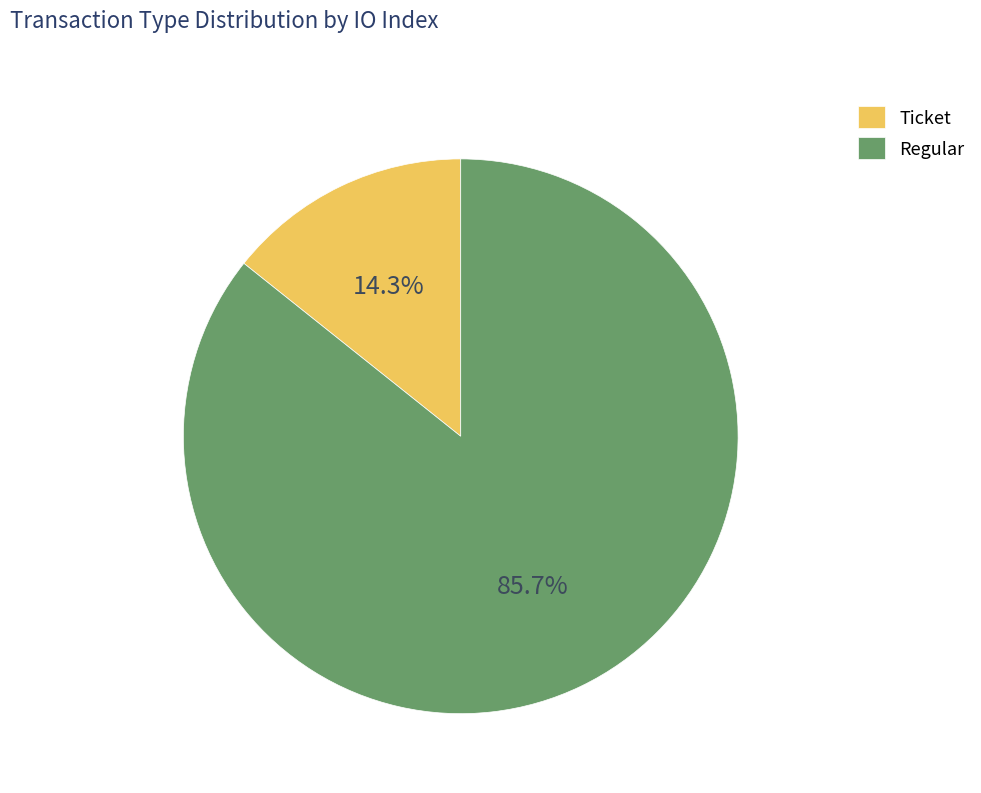

Rank the categories by value from highest to lowest.

Regular, Ticket